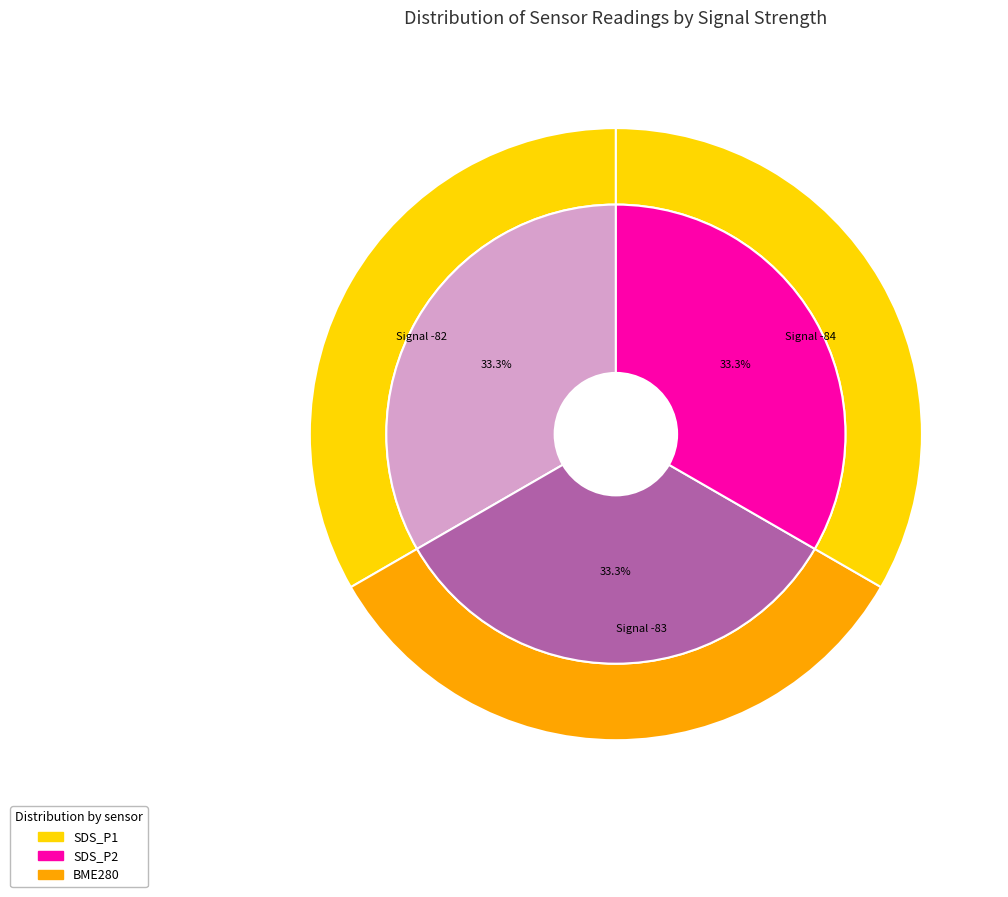

Which category has the smallest portion of the pie?

SDS_P2